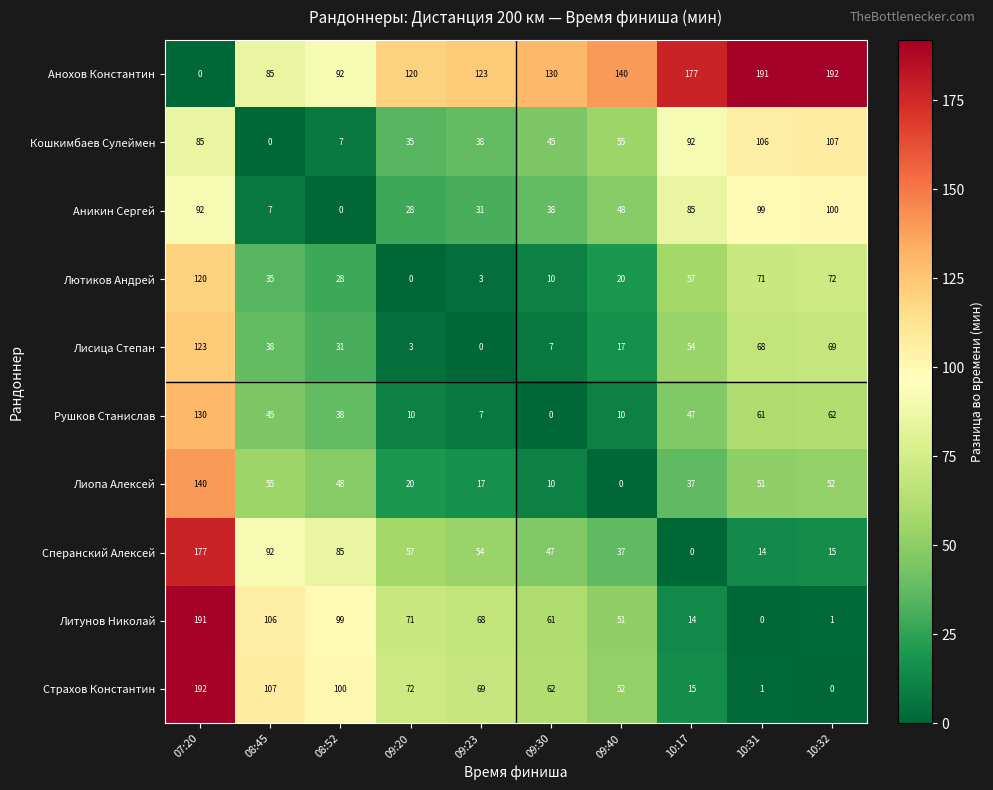

Is the value of Литунов Николай at 08:45 greater than the value of Лютиков Андрей at 10:31?

Yes